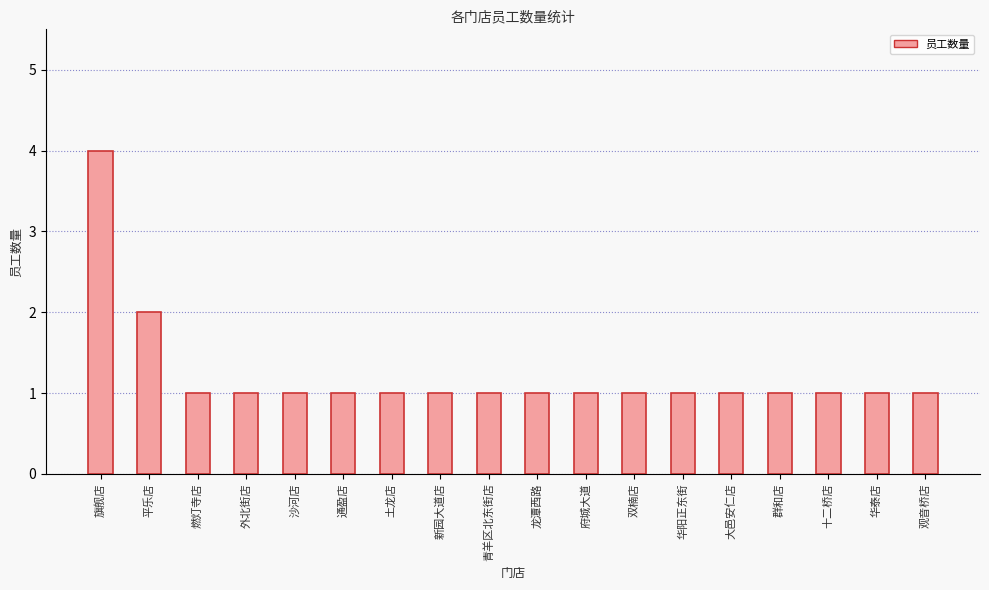

Which label corresponds to the largest value in the chart?

旗舰店